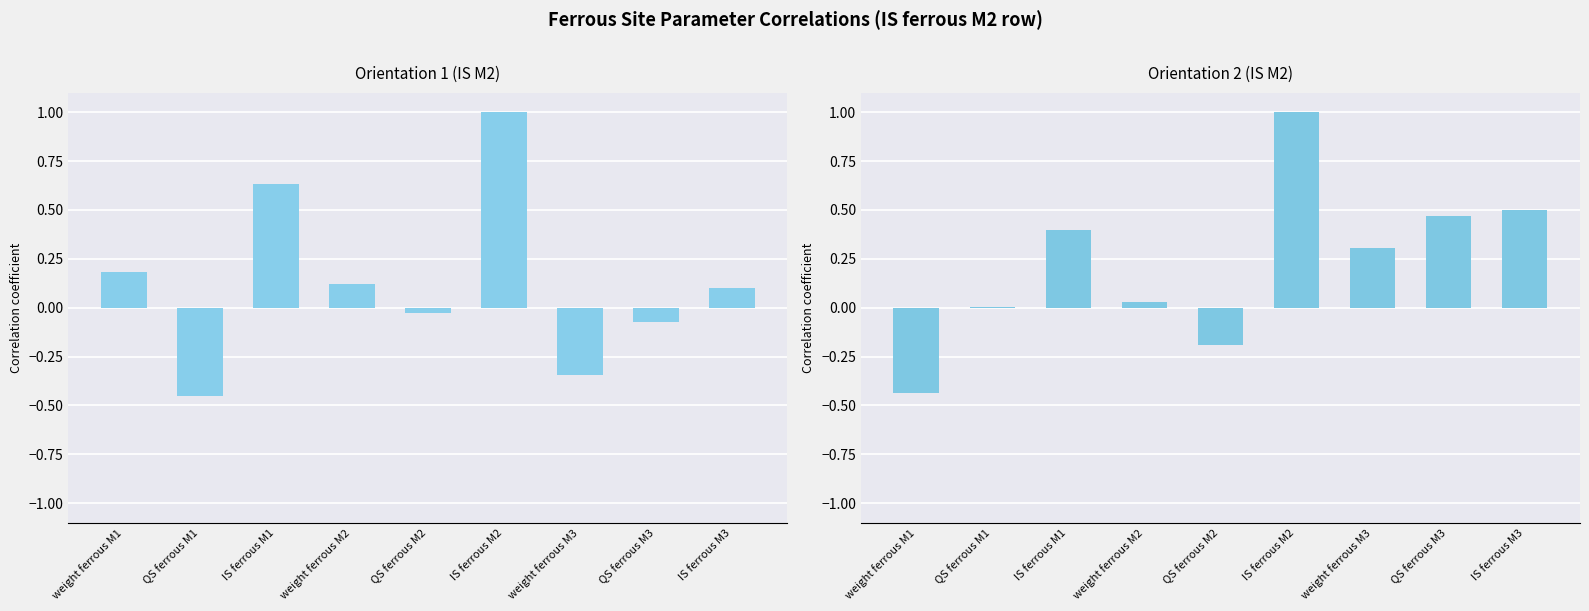

Rank the series by their maximum value, from lowest to highest.

Orientation 1 (IS M2), Orientation 2 (IS M2)